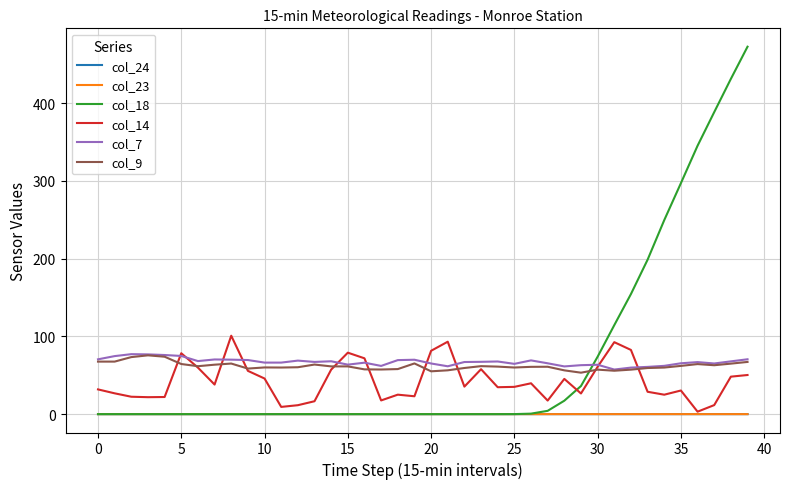

True or false: col_23 and col_7 intersect in this chart.

False